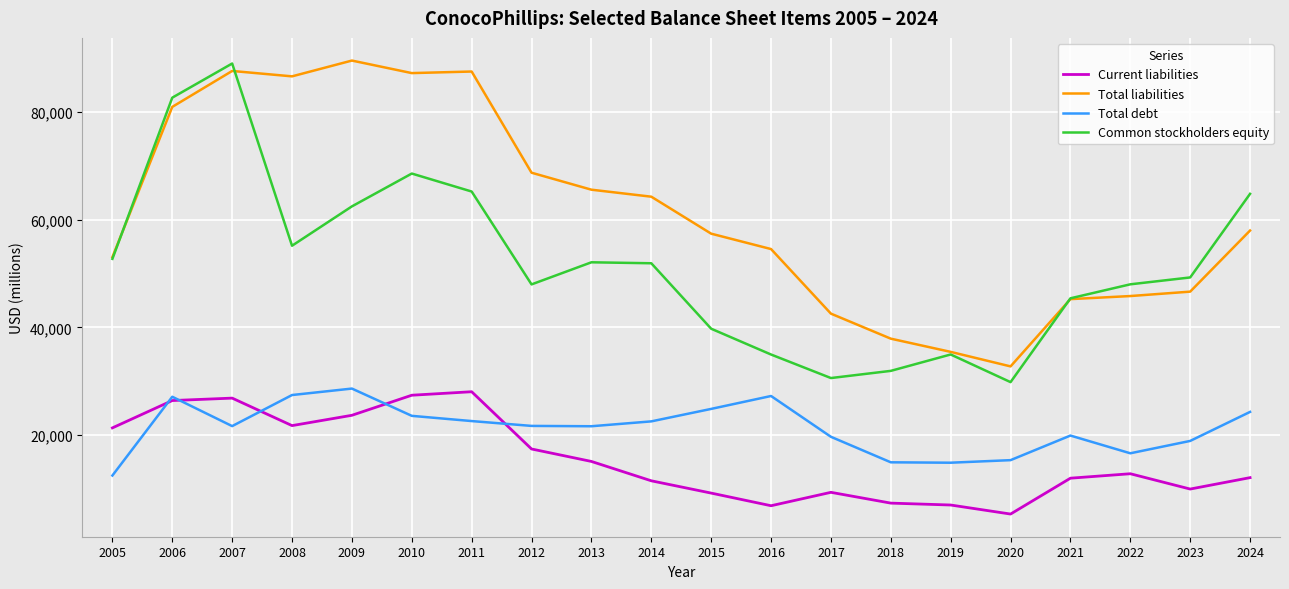

How many lines are shown in the chart?

4